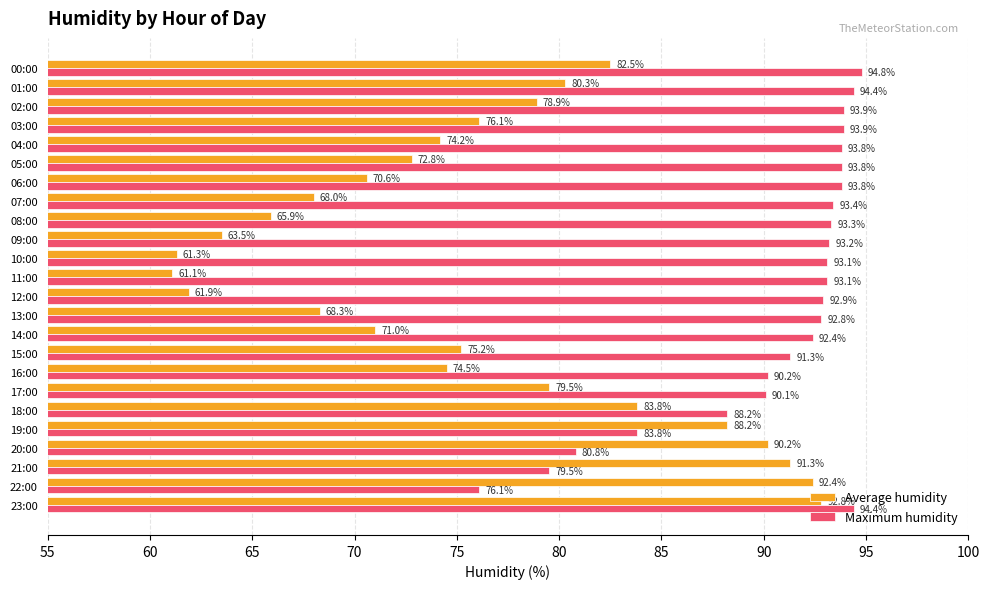

Which series has the largest total across all categories?

Maximum humidity